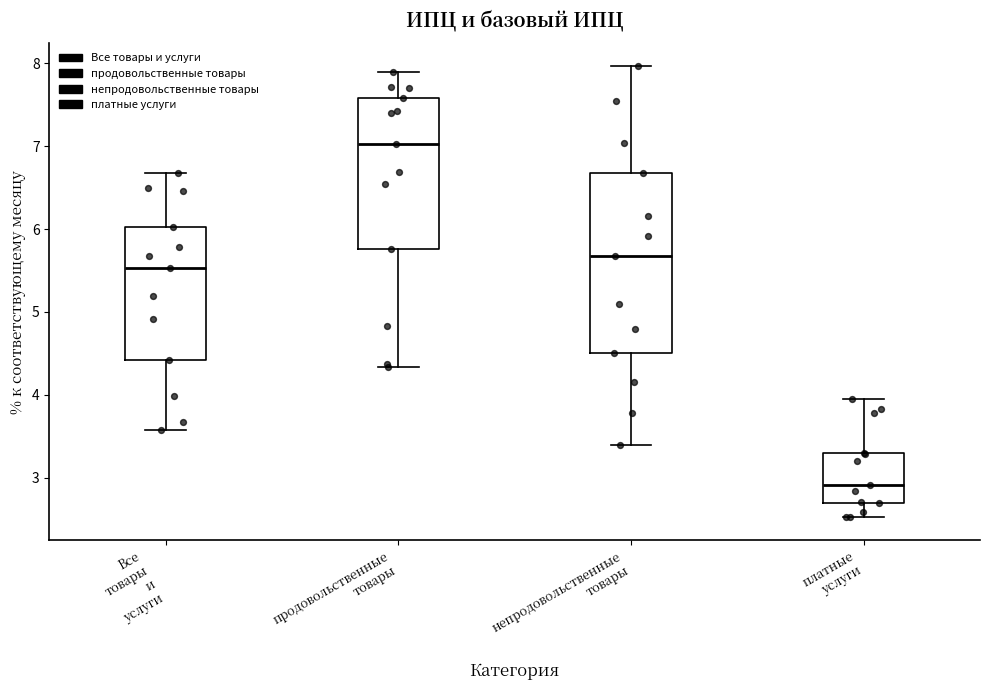

Which box is the tallest, from its lower edge to its upper edge?

непродовольственные товары